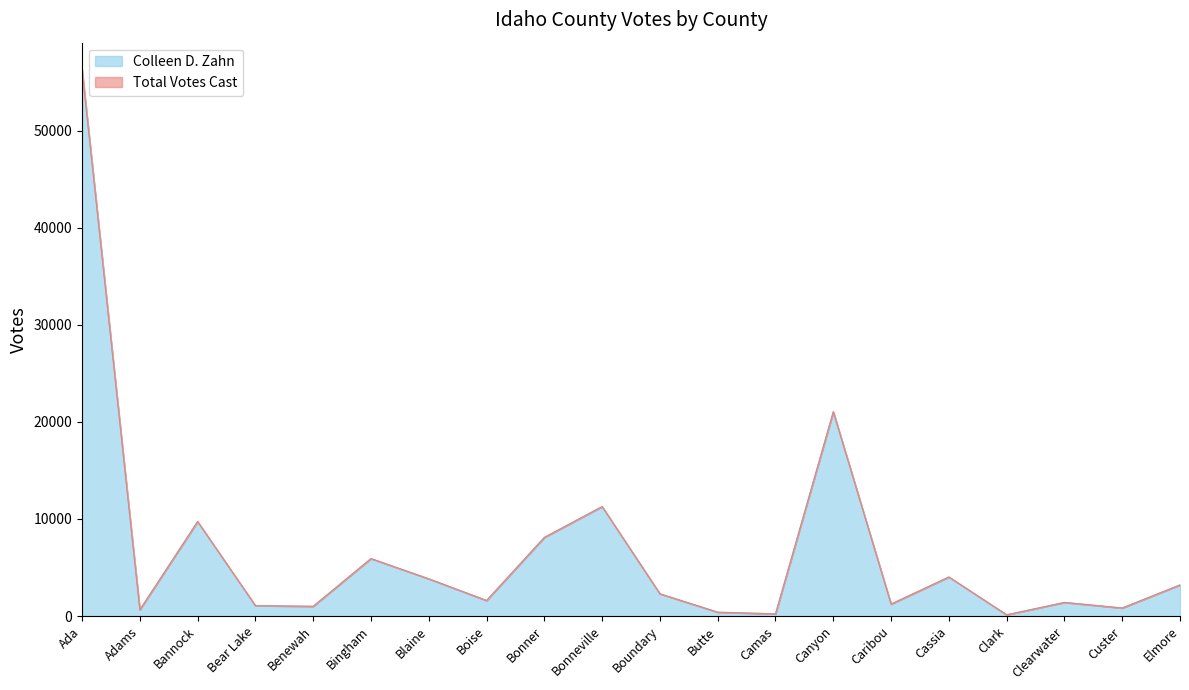

Which category has the highest value in the Colleen D. Zahn series?

Ada